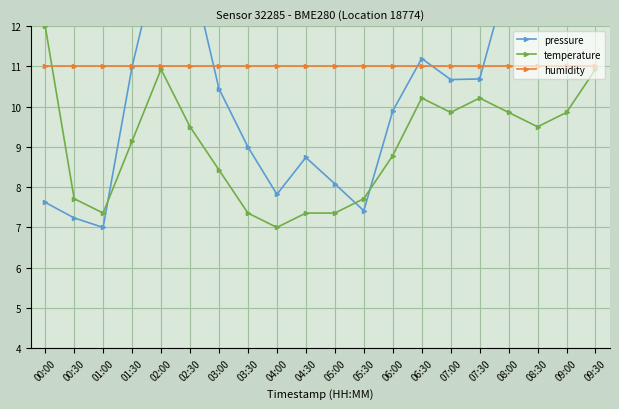

What is the difference between the pressure values at 05:00 and 07:00?

2.6